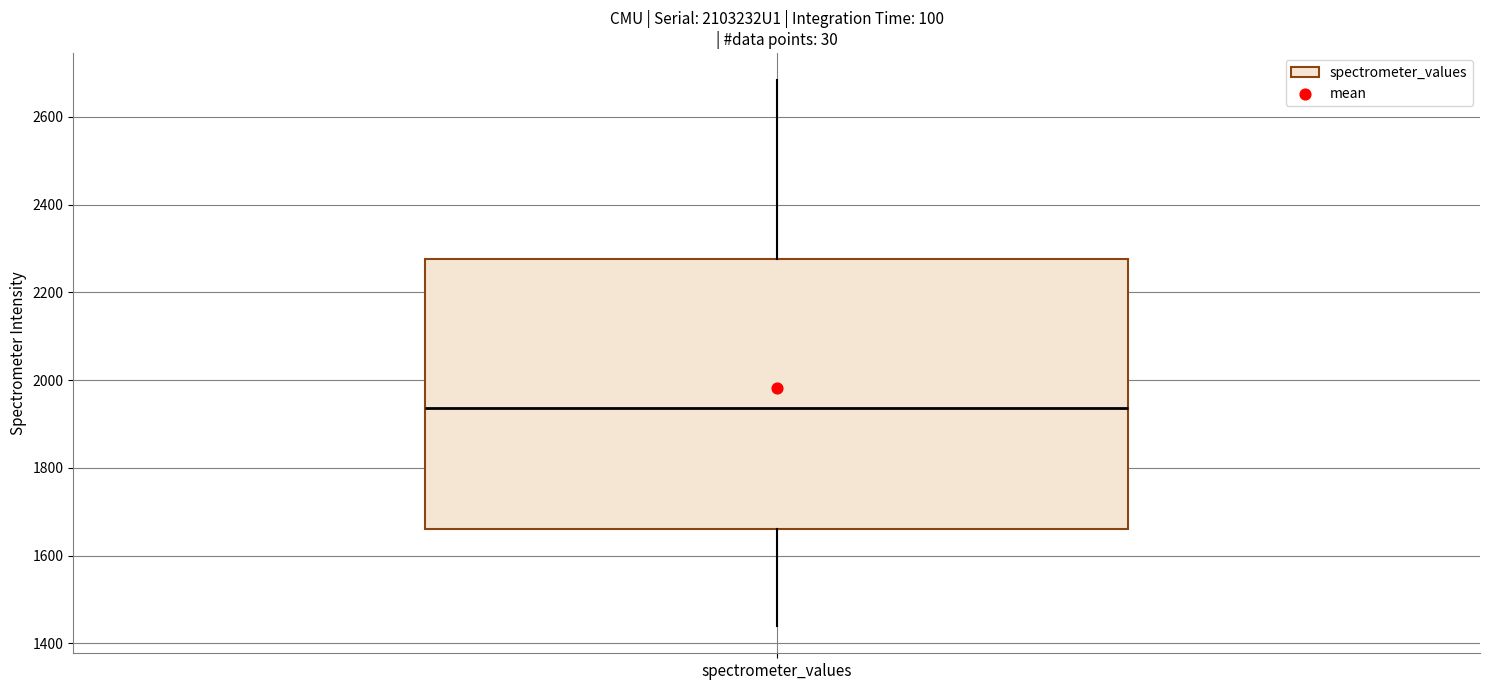

Transcribe this box plot: give where the median line is, the range the box spans, and where the two whiskers end, as read against the y-axis. The values are not printed on the chart, so give them approximately, as read against the axis.

median 1940, box 1660 to 2280, whiskers 1440 to 2680